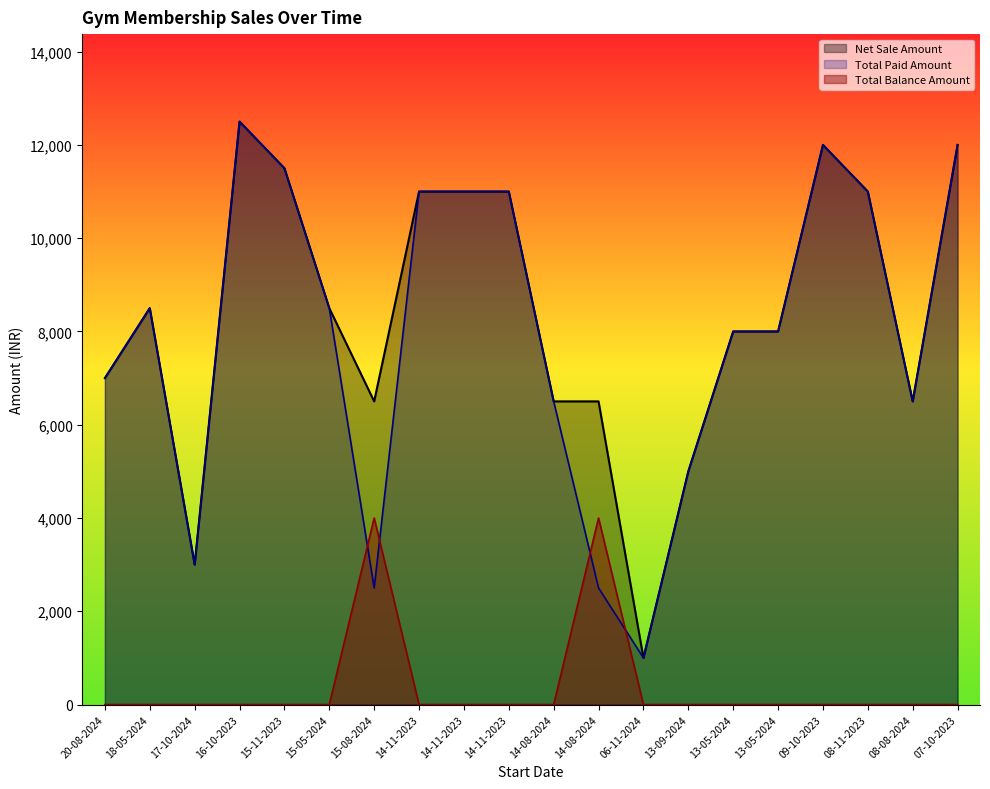

At which category does Total Paid Amount reach its first local valley?

17-10-2024